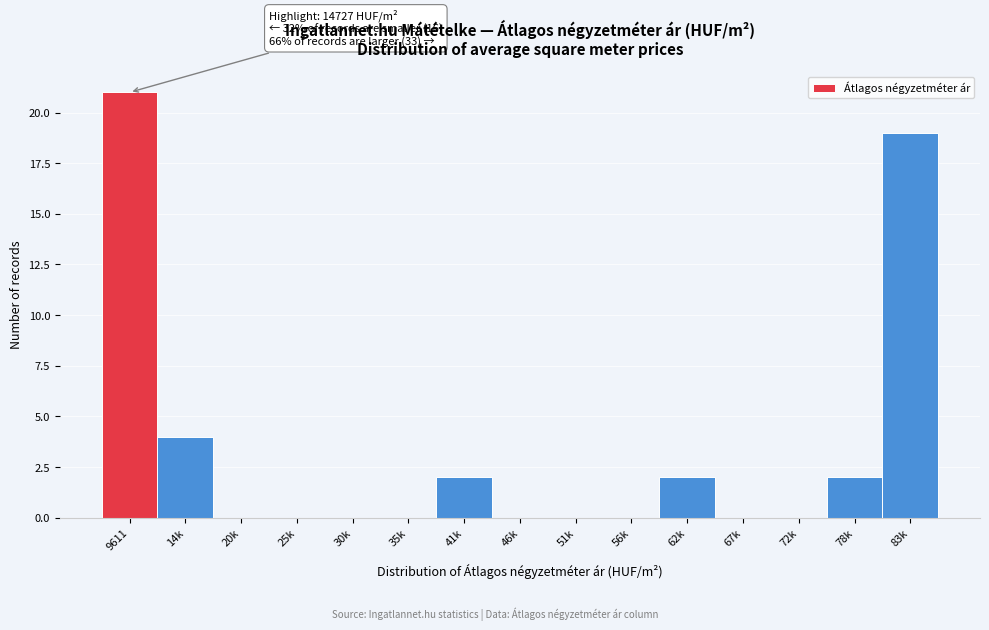

Reading left to right, list all the values displayed in this chart.

9611=21	14k=4	20k=0	25k=0	30k=0	35k=0	41k=2	46k=0	51k=0	56k=0	62k=2	67k=0	72k=0	78k=2	83k=19